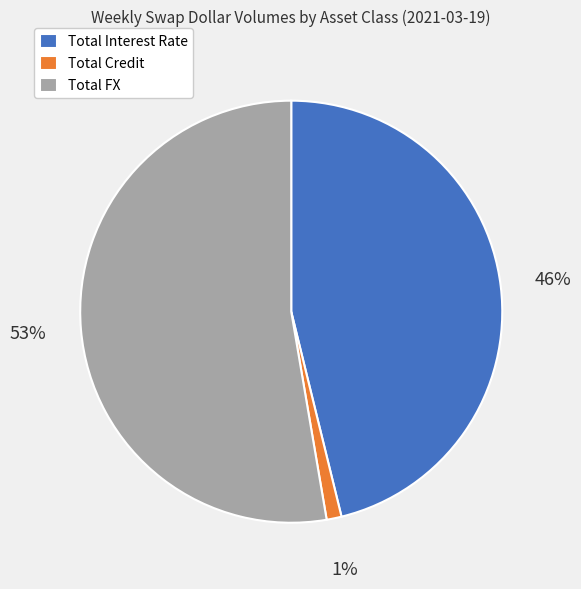

Does Total Credit represent more than half of the total?

No